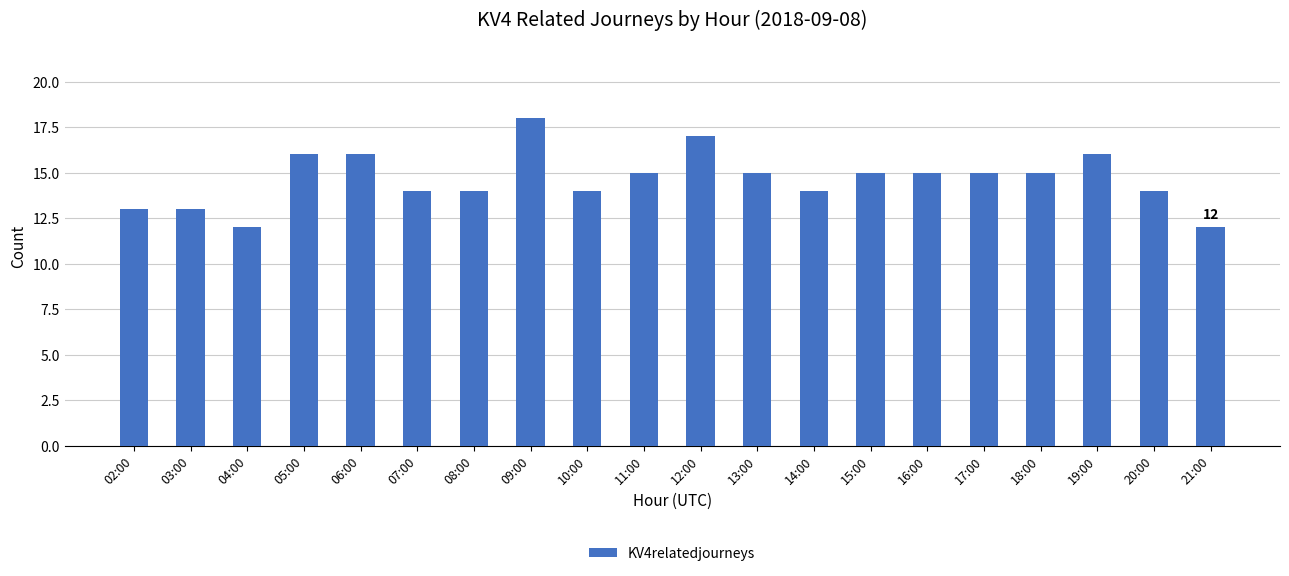

What is the difference between the second highest and second lowest values?

5